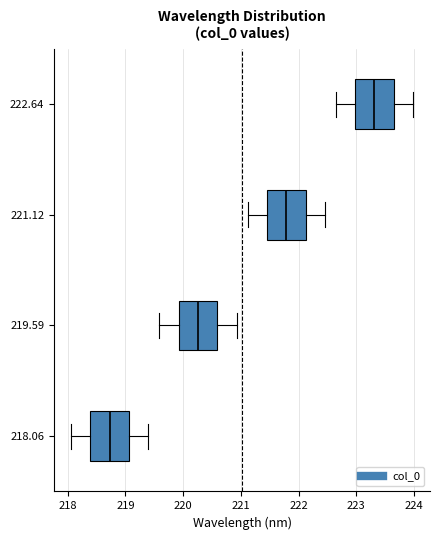

Which box has the furthest to the left median line?

218.06